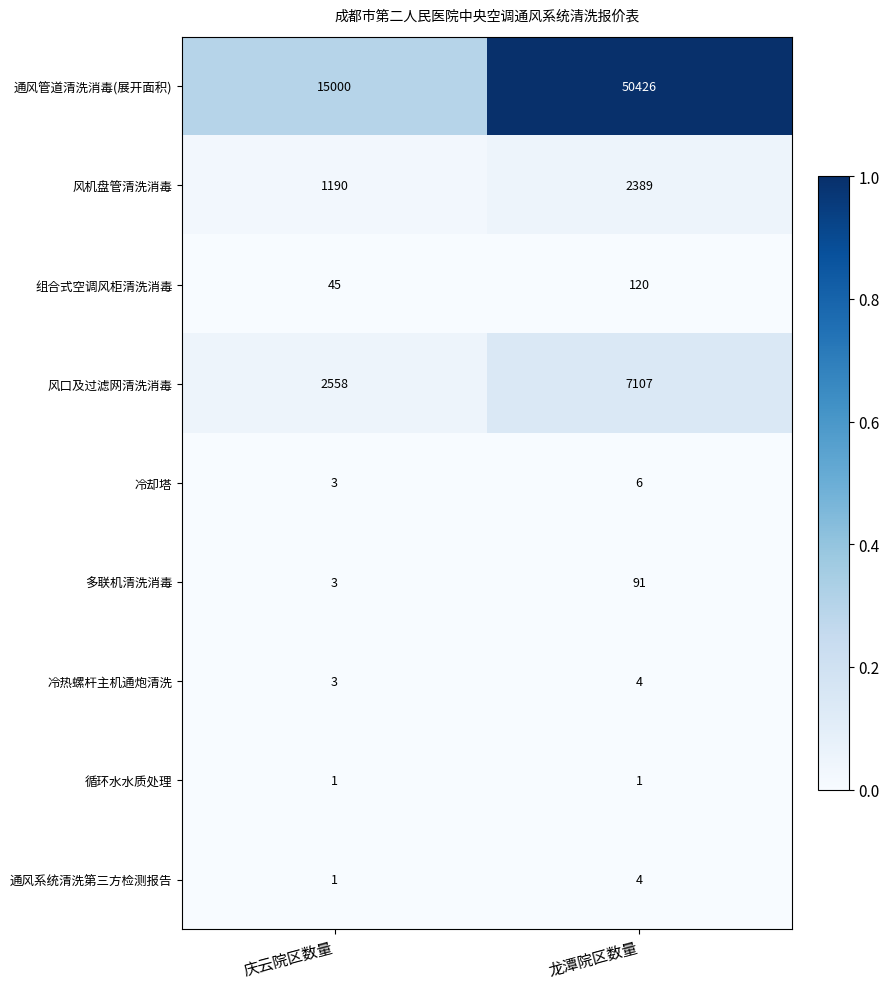

Which label corresponds to the largest value in the chart?

龙潭院区数量